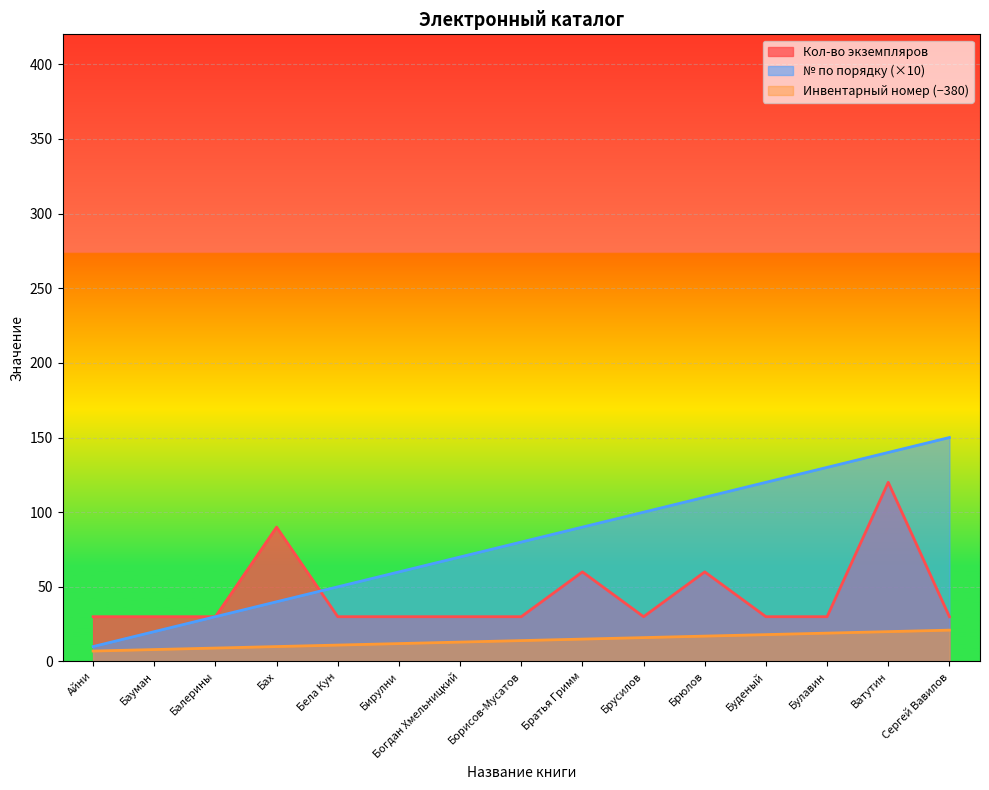

What position from the left is Ватутин?

14